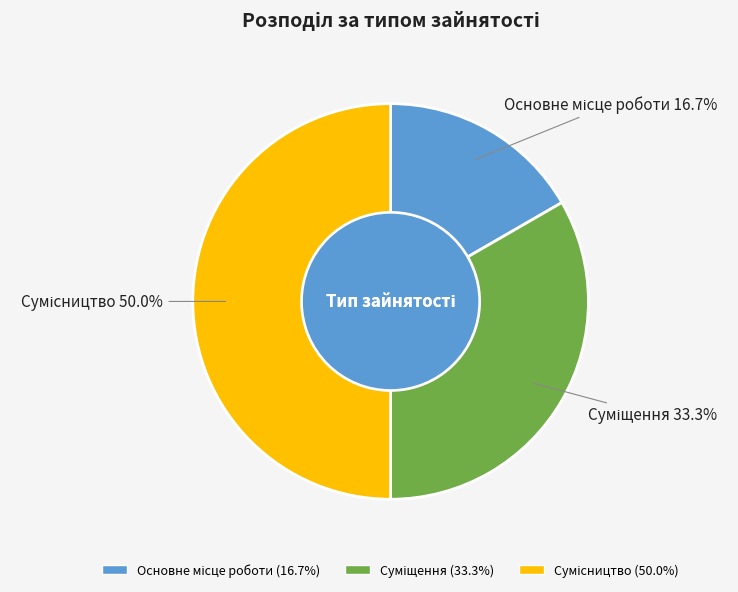

Between Основне місце роботи and Сумісництво, which is larger?

Сумісництво